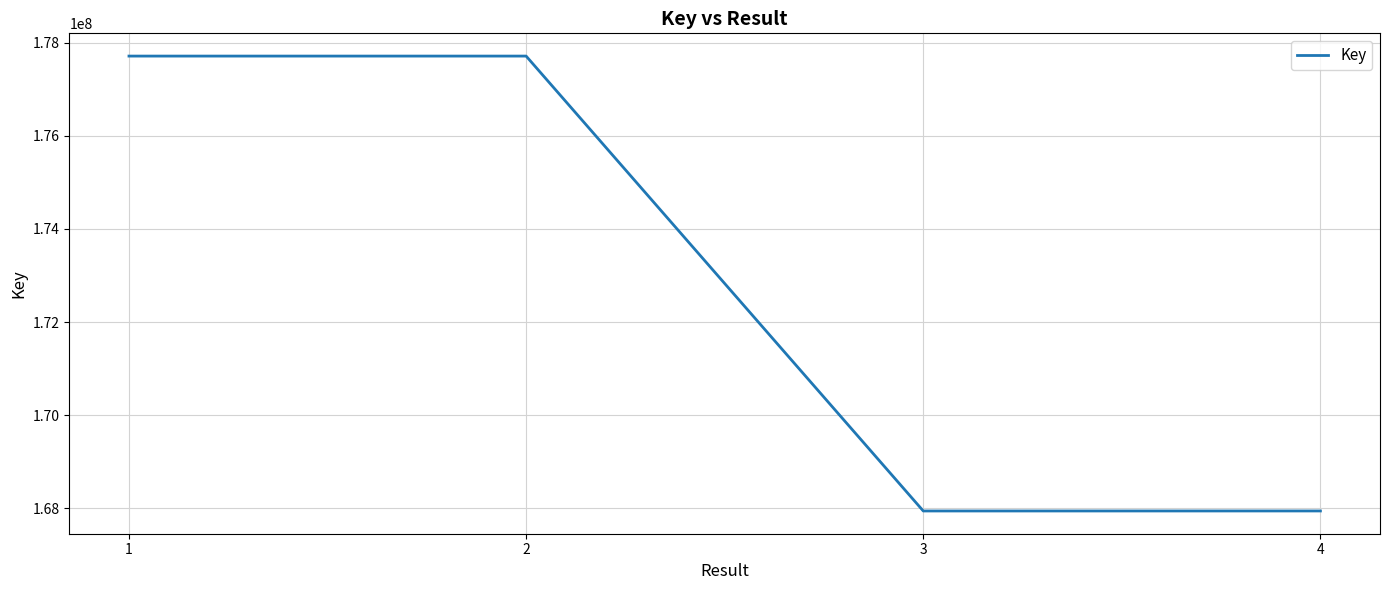

Where is the first local minimum?

3